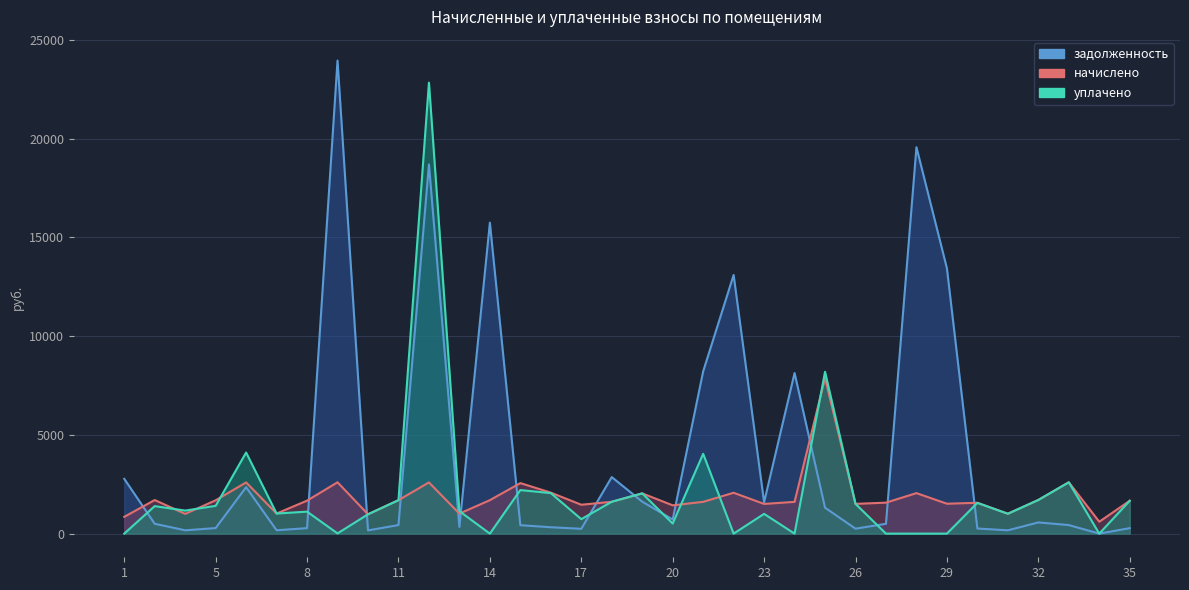

What value does the задолженность series have at 15?

426.4